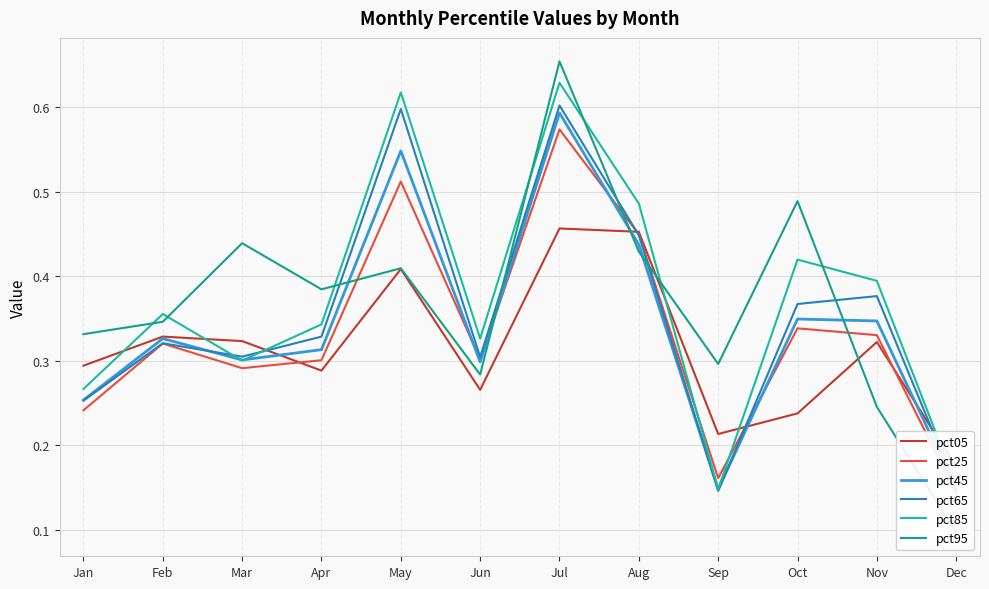

True or false: pct85 has more than 2 points higher than both neighbors.

True